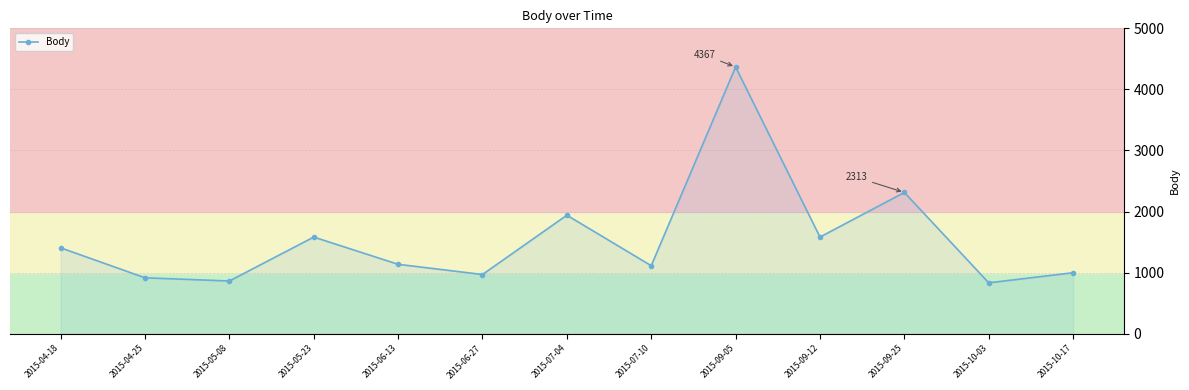

The value at 2015-09-05 is 4367. True or false?

True